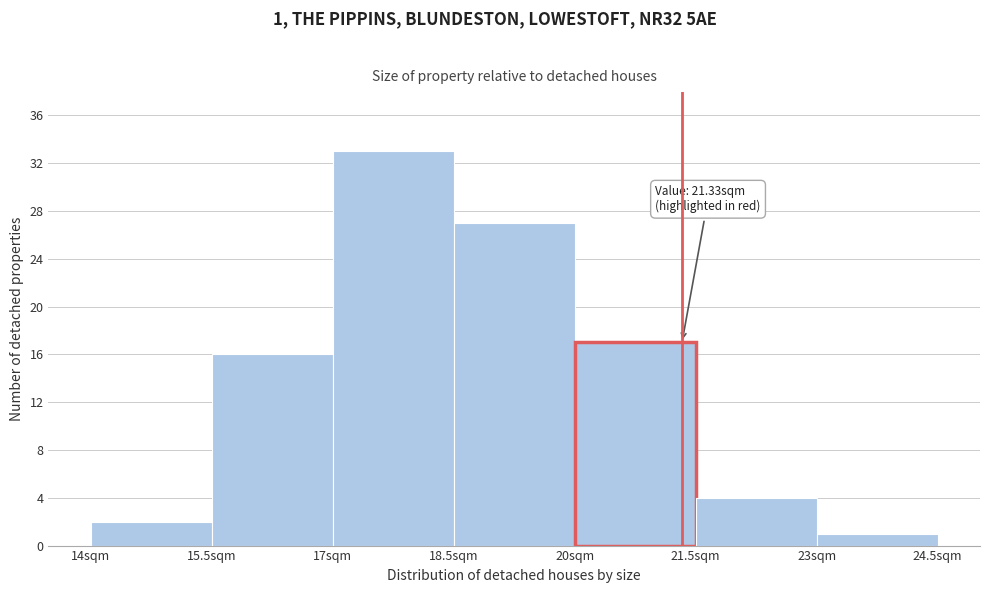

Over which range of the x-axis is the bar tallest?

17.0 to 18.5